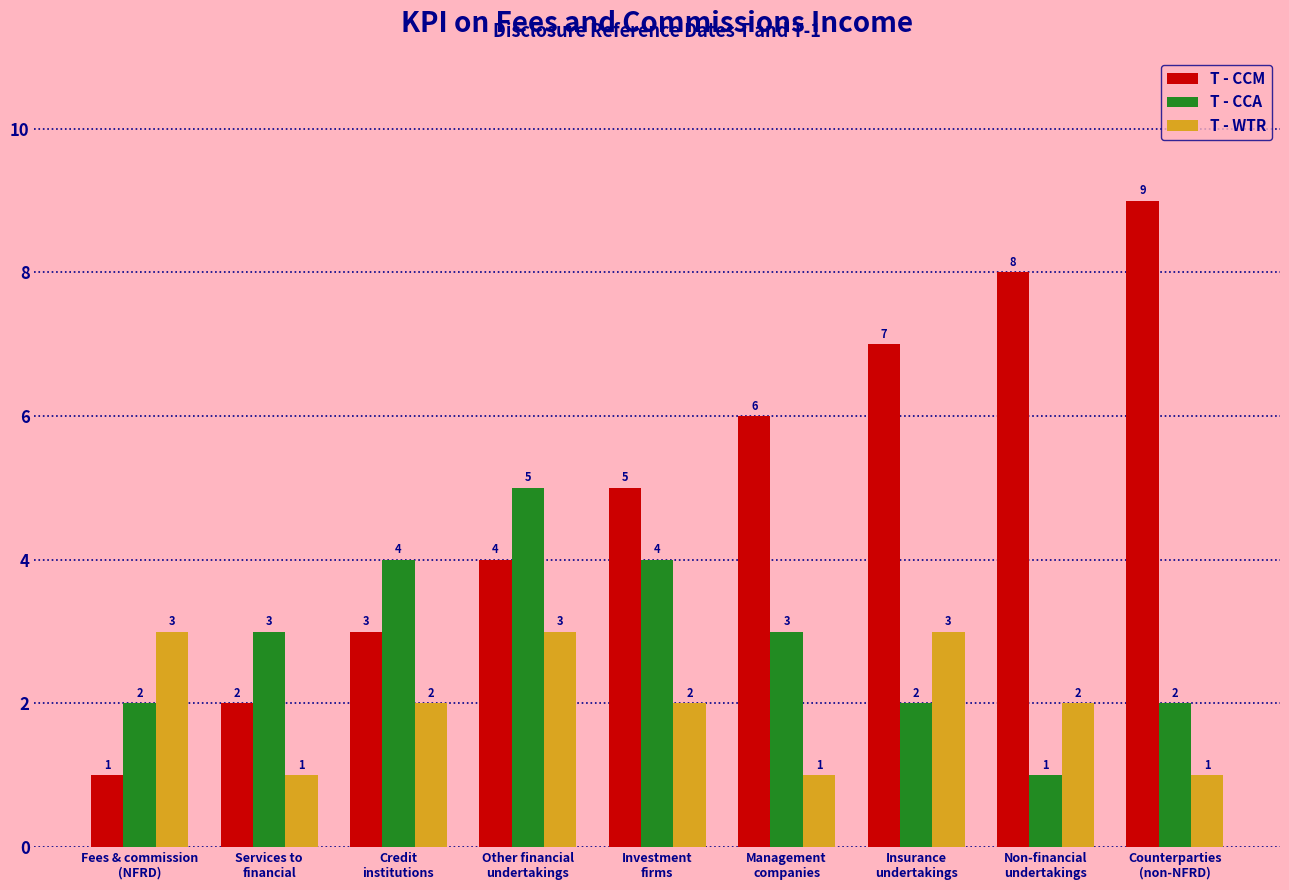

Reading left to right, what are all the values shown in this chart?

T - CCM: 1	2	3	4	5	6	7	8	9
T - CCA: 2	3	4	5	4	3	2	1	2
T - WTR: 3	1	2	3	2	1	3	2	1